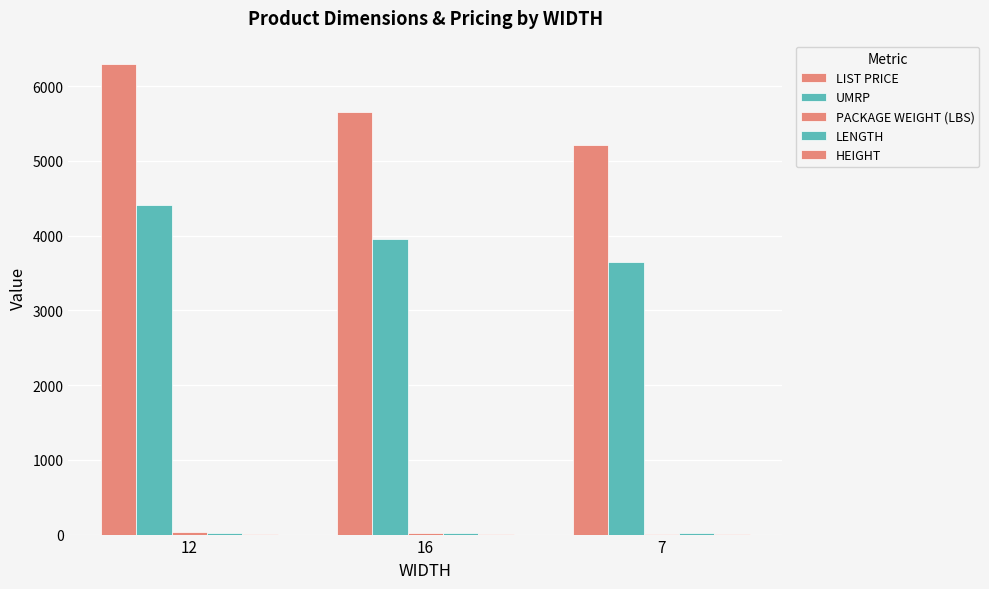

What is the label of the 1st bar from the right?

7